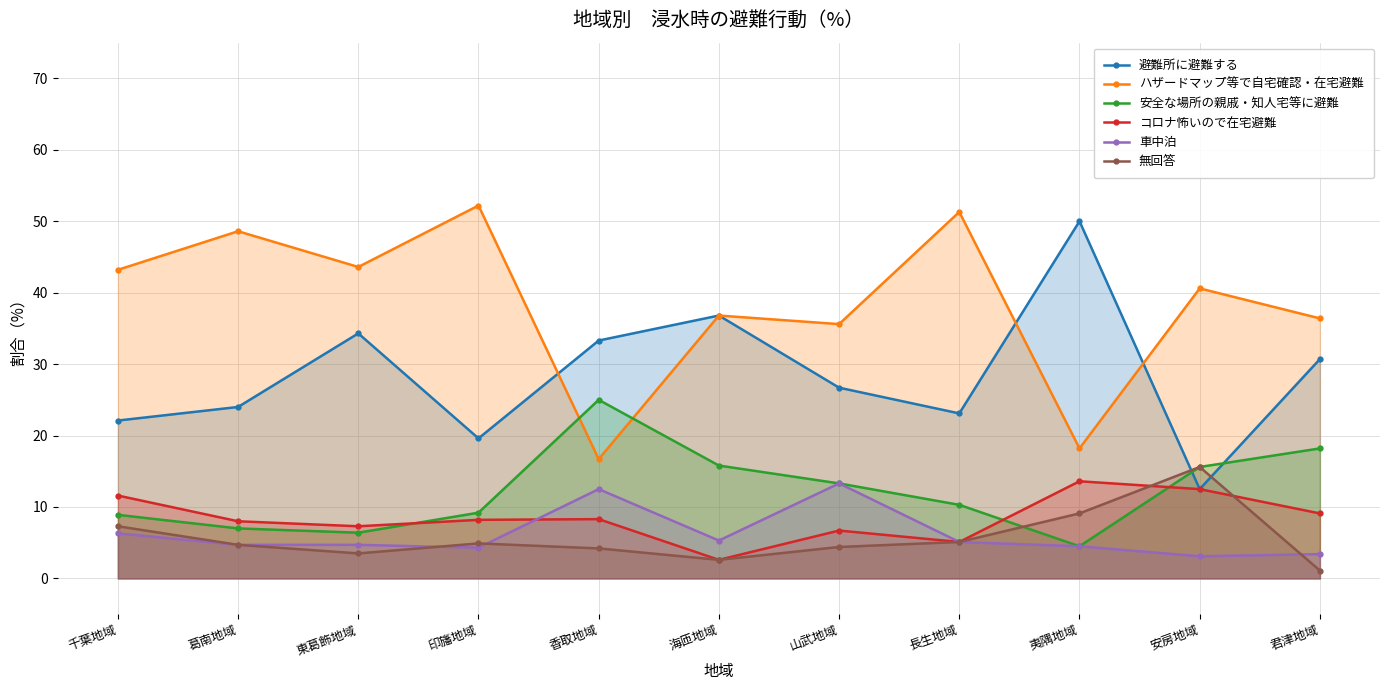

Reading left to right, what are all the values shown in this chart?

避難所に避難する: 22.1	24.0	34.3	19.6	33.3	36.8	26.7	23.1	50.0	12.5	30.7
ハザードマップ等で自宅確認・在宅避難: 43.2	48.6	43.6	52.2	16.7	36.8	35.6	51.3	18.2	40.6	36.4
安全な場所の親戚・知人宅等に避難: 8.9	7.0	6.4	9.2	25.0	15.8	13.3	10.3	4.5	15.6	18.2
コロナ怖いので在宅避難: 11.6	8.0	7.3	8.2	8.3	2.6	6.7	5.1	13.6	12.5	9.1
車中泊: 6.3	4.7	4.7	4.3	12.5	5.3	13.3	5.1	4.5	3.1	3.4
無回答: 7.3	4.7	3.5	4.9	4.2	2.6	4.4	5.1	9.1	15.6	1.1